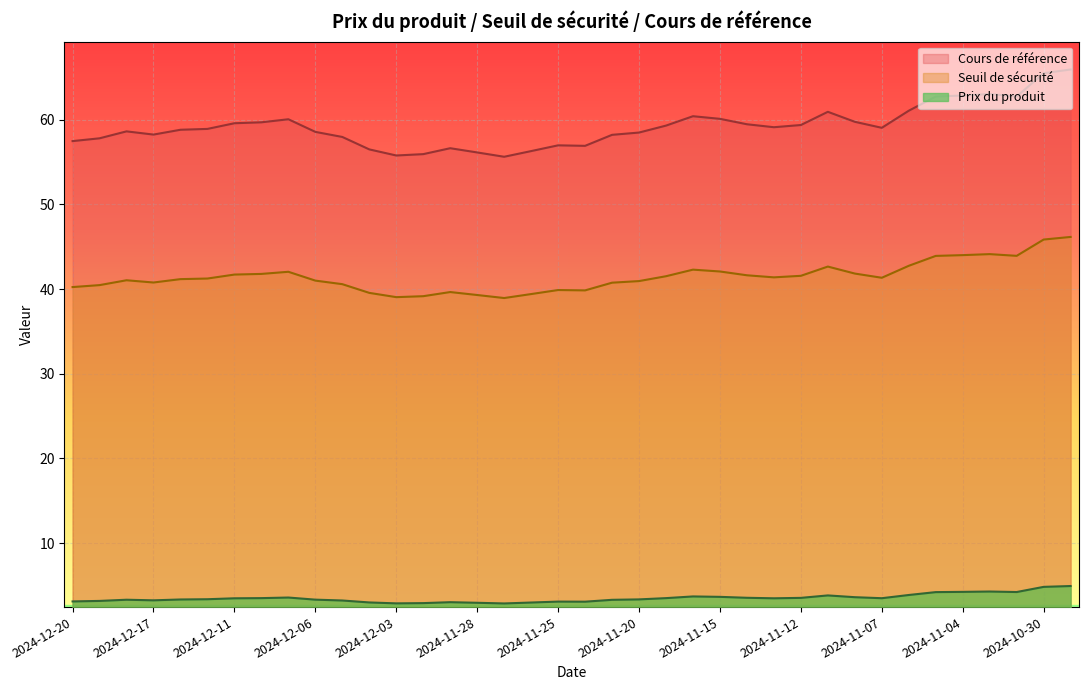

Reading left to right, what are all the values shown in this chart?

Cours de référence: 57.5	57.8	58.6	58.2	58.8	58.9	59.6	59.7	60.1	58.6	58.0	56.5	55.8	55.9	56.6	56.1	55.6	56.3	57.0	56.9	58.2	58.5	59.3	60.4	60.1	59.5	59.1	59.4	60.9	59.8	59.0	61.1	62.7	62.9	63.0	62.8	65.5	65.9
Seuil de sécurité: 40.2	40.5	41.0	40.8	41.2	41.2	41.7	41.8	42.0	41.0	40.6	39.5	39.0	39.2	39.6	39.3	38.9	39.4	39.9	39.8	40.8	40.9	41.5	42.3	42.1	41.6	41.4	41.6	42.7	41.8	41.3	42.7	43.9	44.0	44.1	43.9	45.9	46.2
Prix du produit: 3.1	3.2	3.3	3.2	3.3	3.4	3.5	3.5	3.6	3.3	3.2	3.0	2.9	2.9	3.0	2.9	2.9	3.0	3.1	3.1	3.3	3.3	3.5	3.7	3.6	3.5	3.5	3.5	3.8	3.6	3.5	3.9	4.2	4.2	4.3	4.2	4.8	4.9